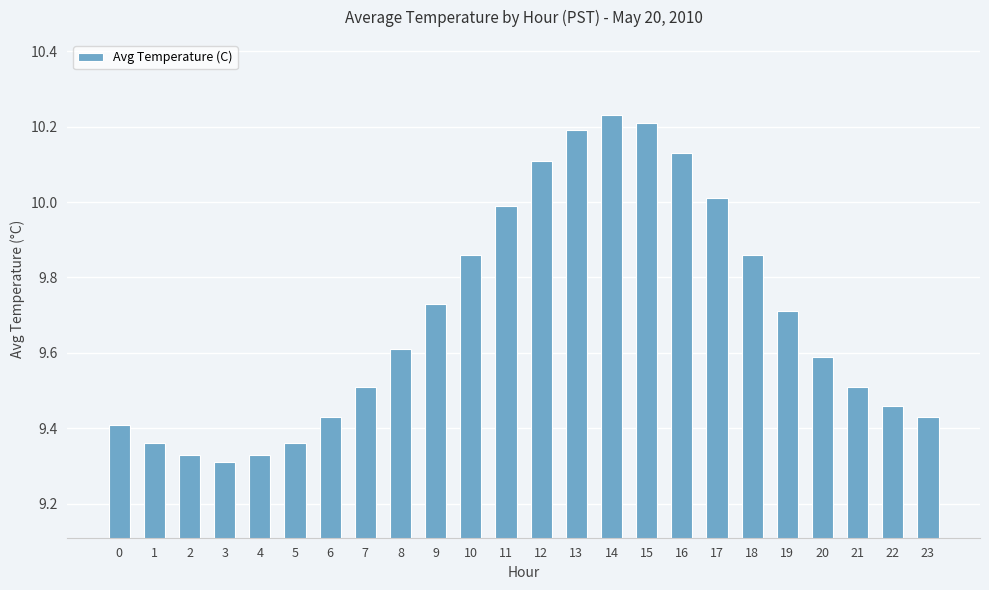

How many bars are there in total?

24